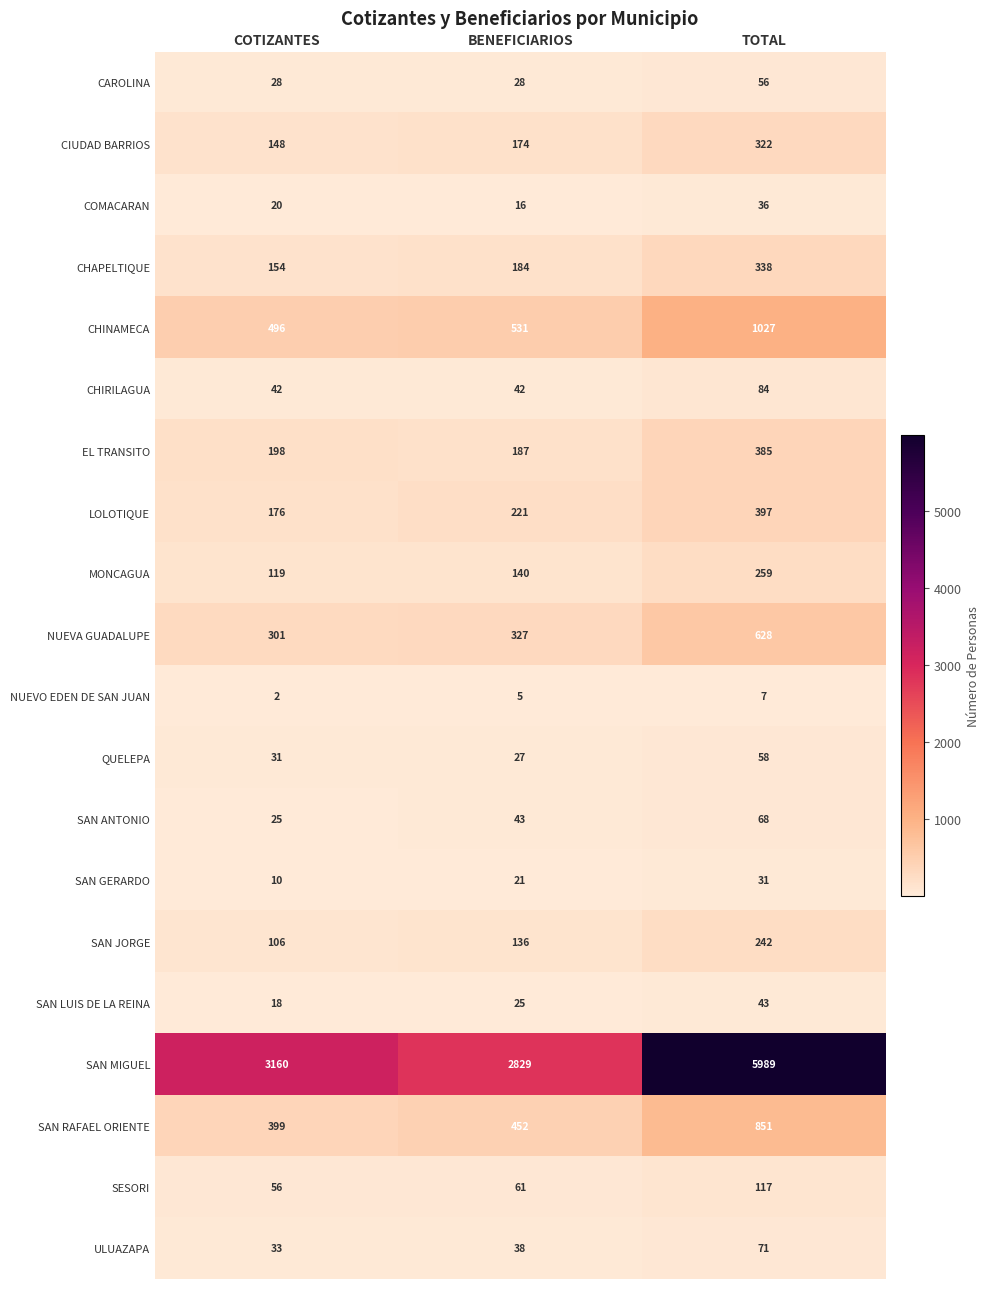

At which label is COMACARAN closest to 26?

COTIZANTES